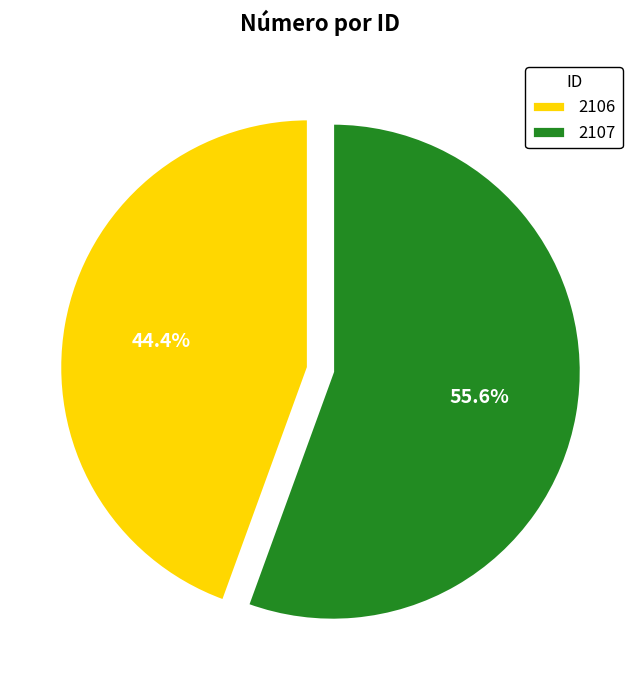

Which slice represents more than half of the pie?

2107